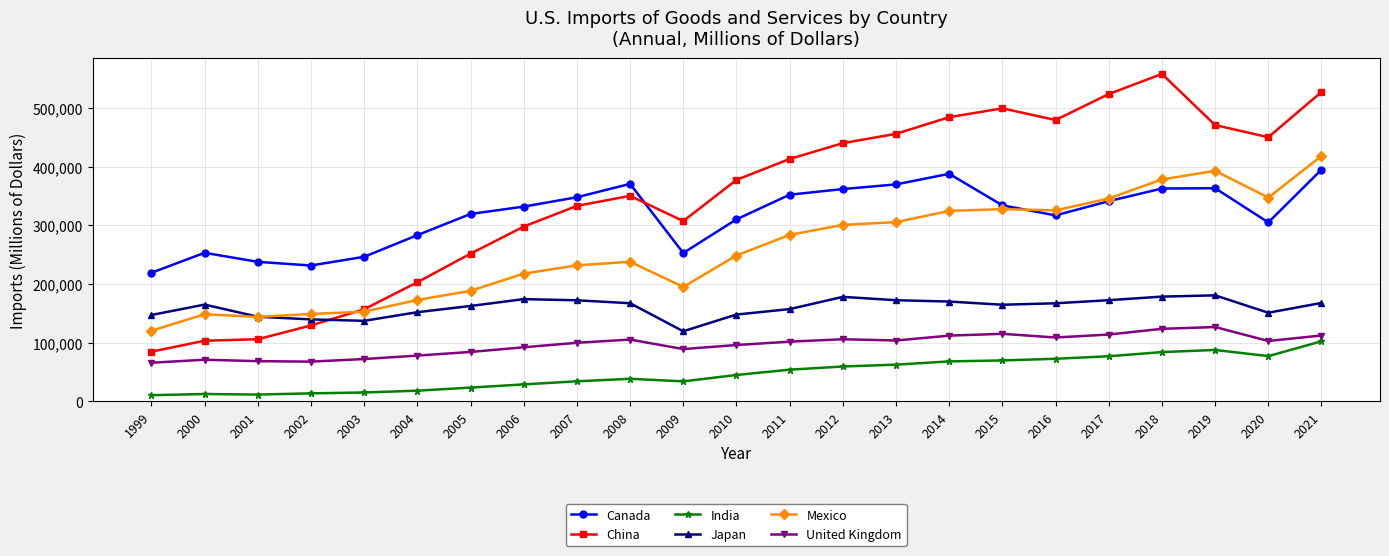

True or false: Japan and Canada cross at least once.

False